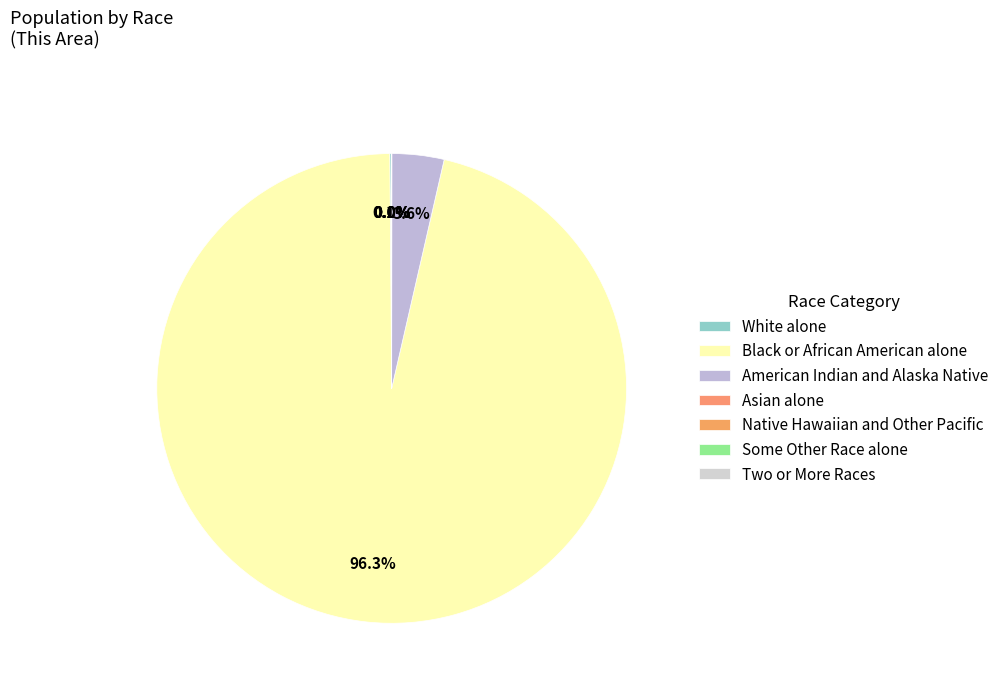

Approximately how many times larger is the value at Black or African American alone compared to Native Hawaiian and Other Pacific?

997295.0